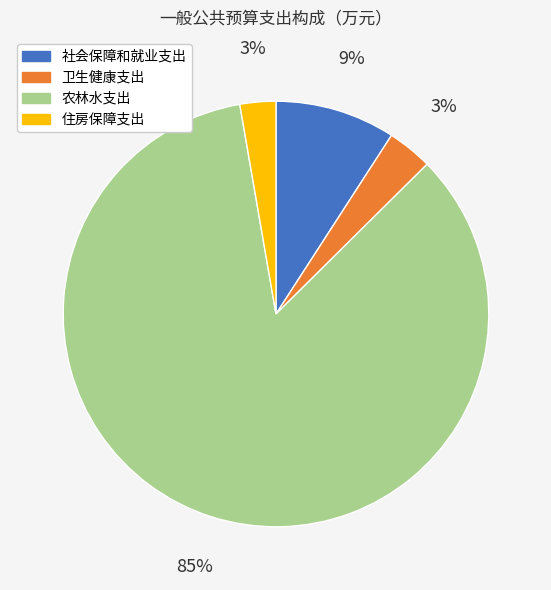

To the nearest percent, what percentage of the pie is 社会保障和就业支出?

9%